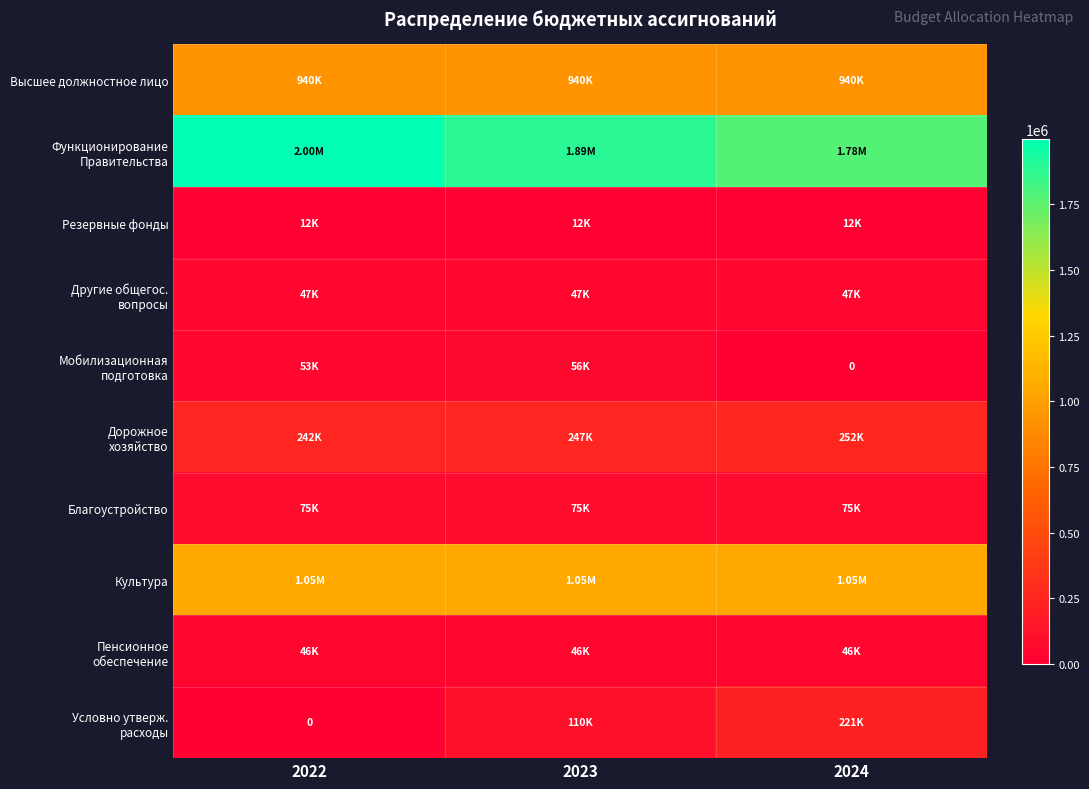

The value of Мобилизационная подготовка at 2022 is 52788.0. True or false?

True